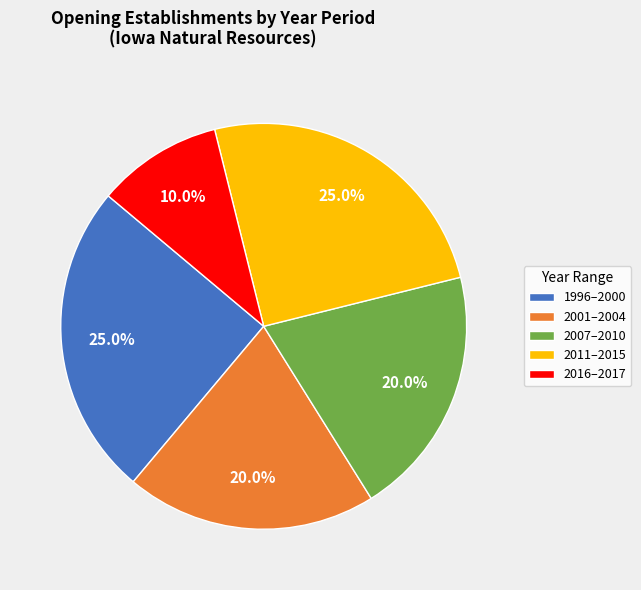

Approximately how many times larger is the value at 2011–2015 compared to 2016–2017?

2.5